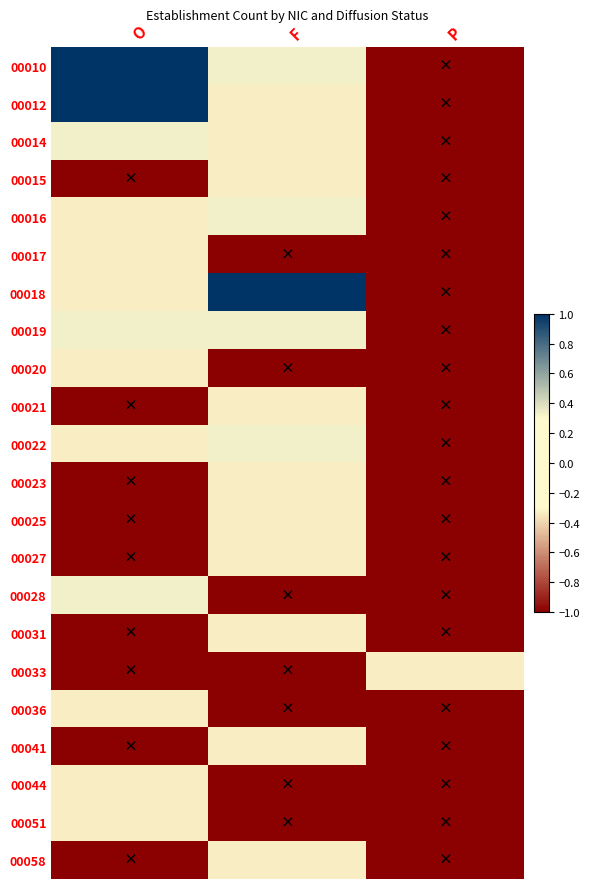

At P, list the series in order from largest to smallest.

00033, 00010, 00012, 00014, 00015, 00016, 00017, 00018, 00019, 00020, 00021, 00022, 00023, 00025, 00027, 00028, 00031, 00036, 00041, 00044, 00051, 00058